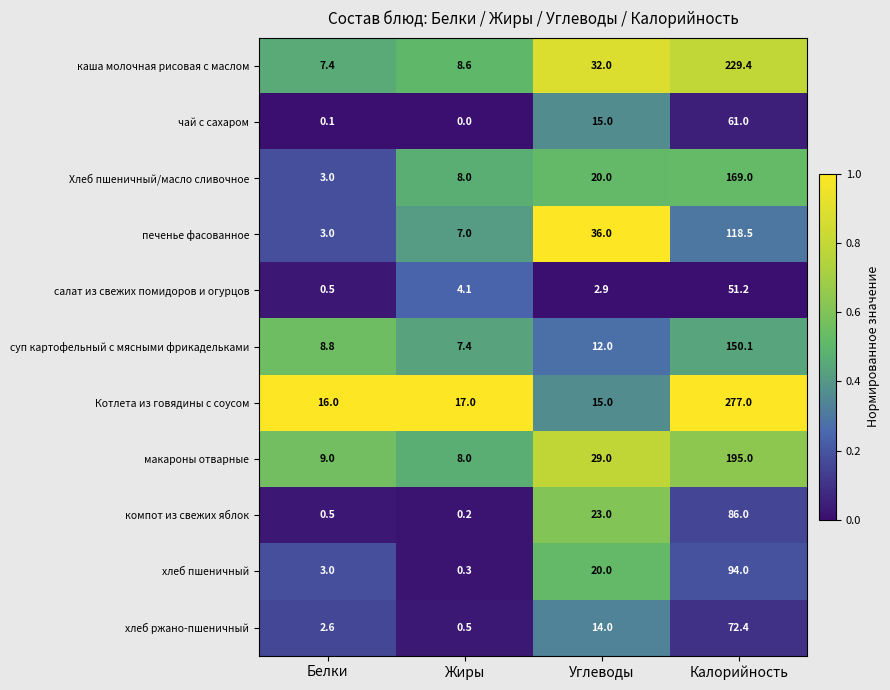

The макароны отварные series shows 195.0 at Калорийность. True or false?

True